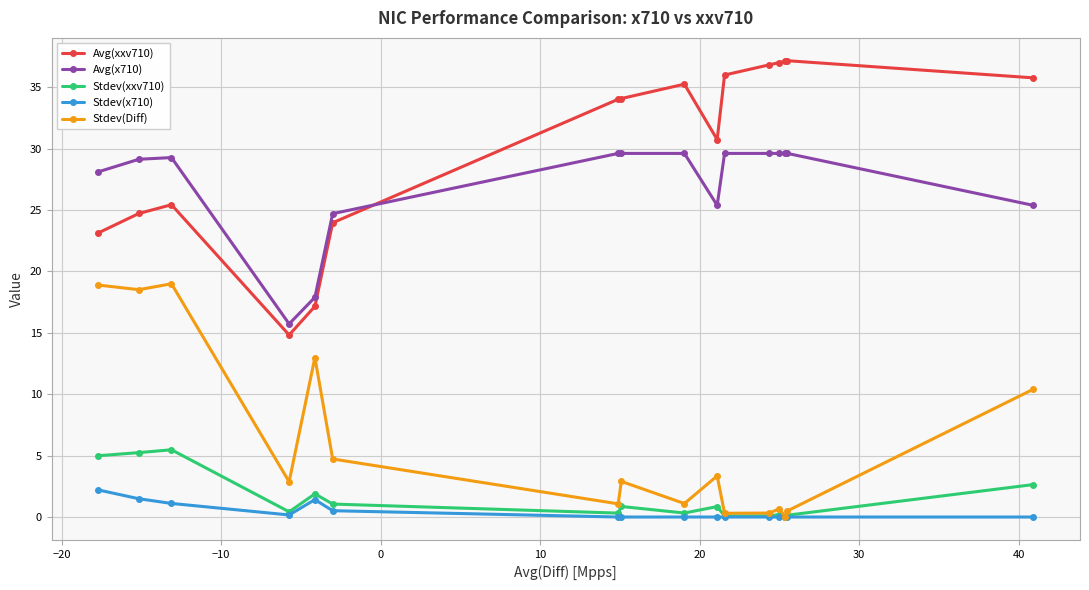

How many times do Avg(xxv710) and Avg(x710) cross each other?

1